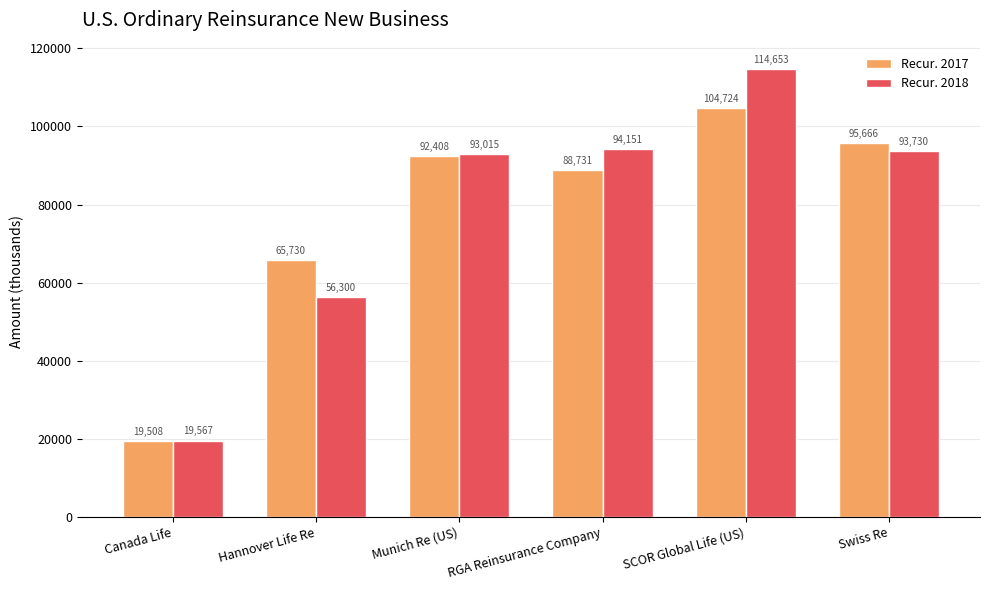

What is the sum of all Recur. 2017 values?

466766.9